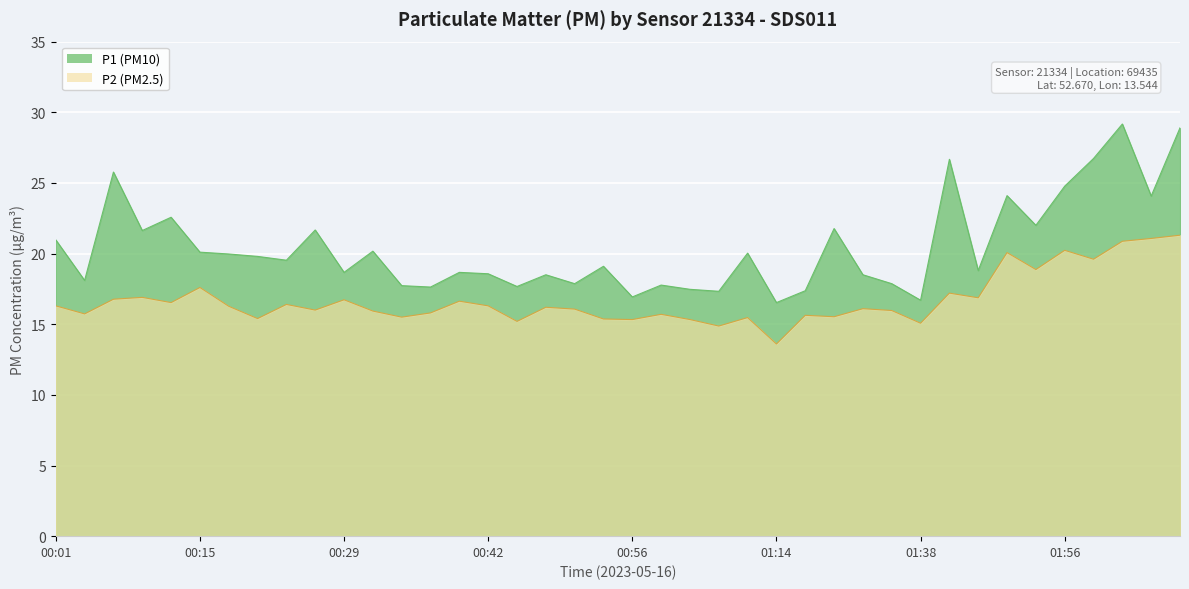

What is the highest value of the P2 series?

21.3